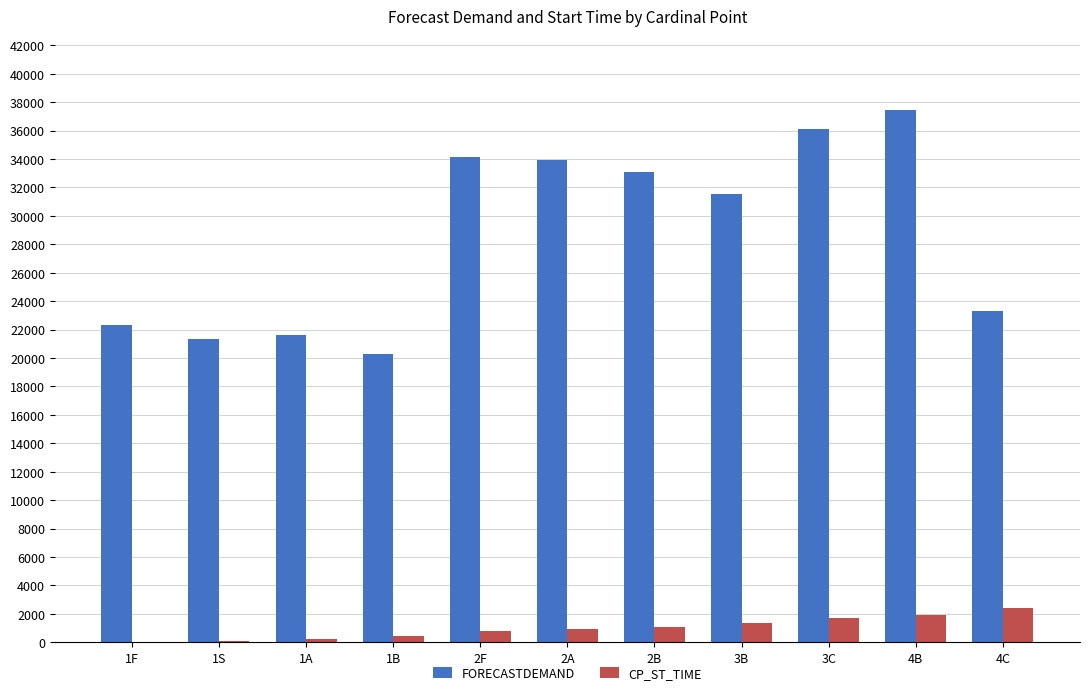

What is the maximum value for FORECASTDEMAND?

37430